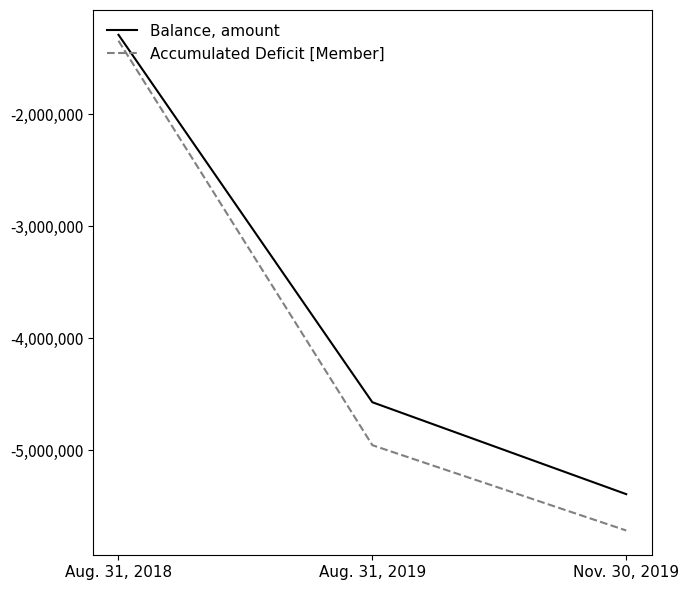

Is it true that Accumulated Deficit [Member] equals -325817 at Aug. 31, 2018?

False